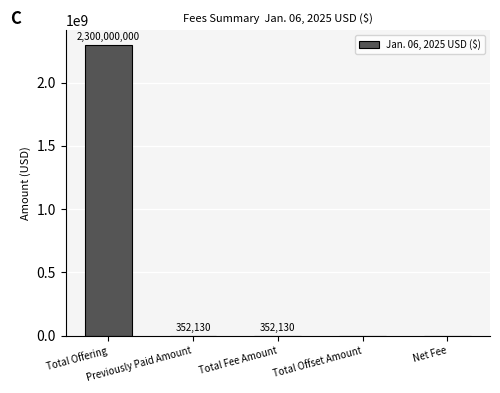

What is the maximum value shown in the chart?

2300000000